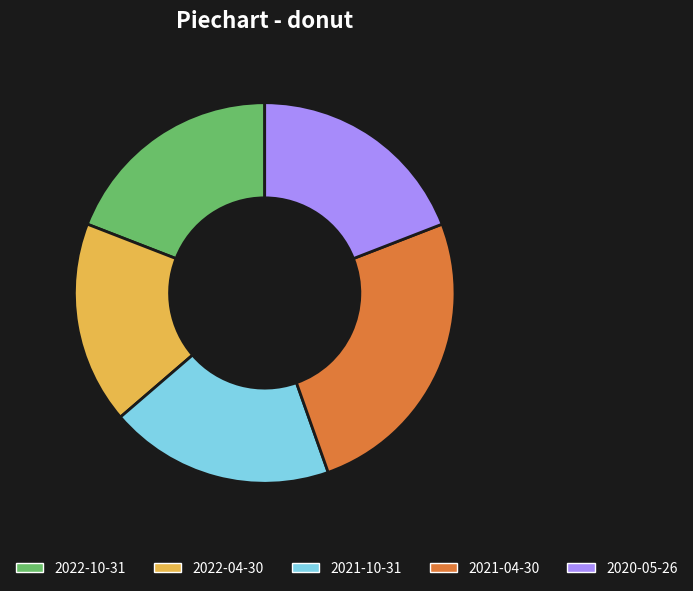

True or false: 2022-04-30 accounts for 17% of the total.

True